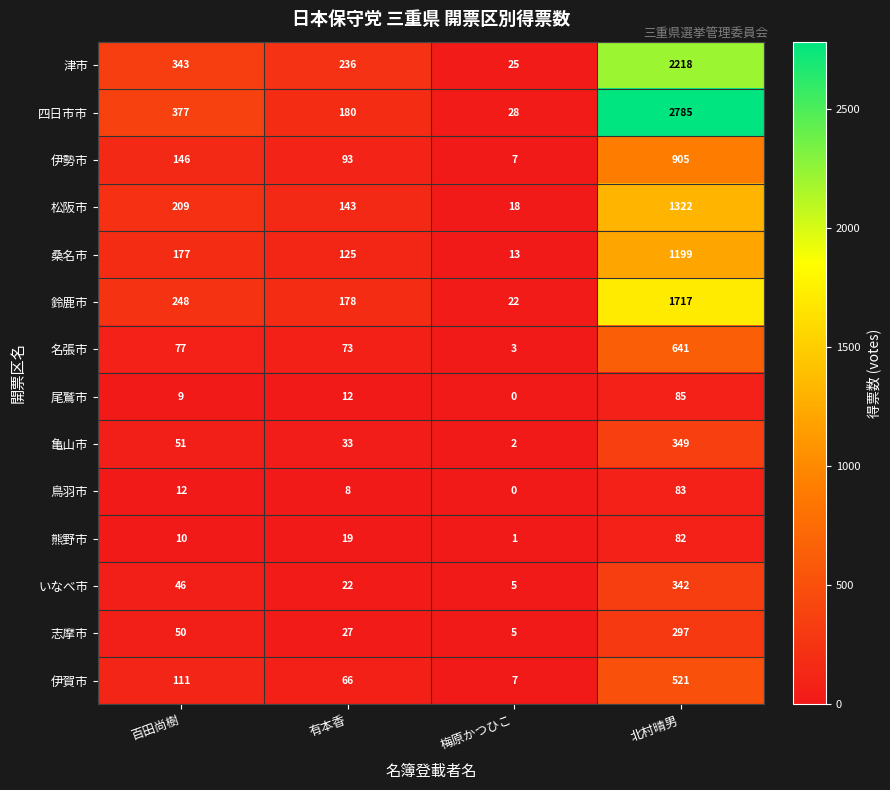

List the series in order of their peak value, lowest first.

熊野市, 鳥羽市, 尾鷲市, 志摩市, いなべ市, 亀山市, 伊賀市, 名張市, 伊勢市, 桑名市, 松阪市, 鈴鹿市, 津市, 四日市市